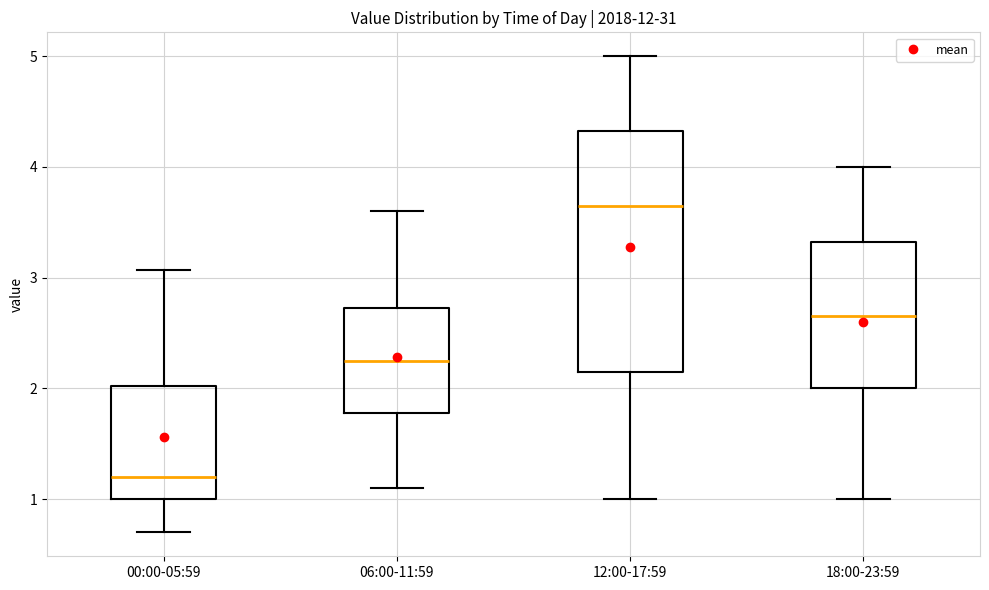

Which box has the highest median line?

12:00-17:59